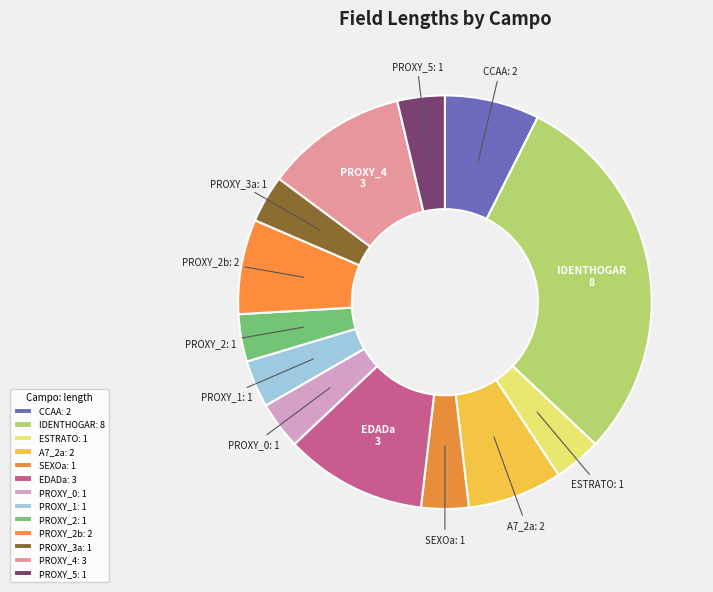

Which has a higher value, PROXY_1 or PROXY_4?

PROXY_4